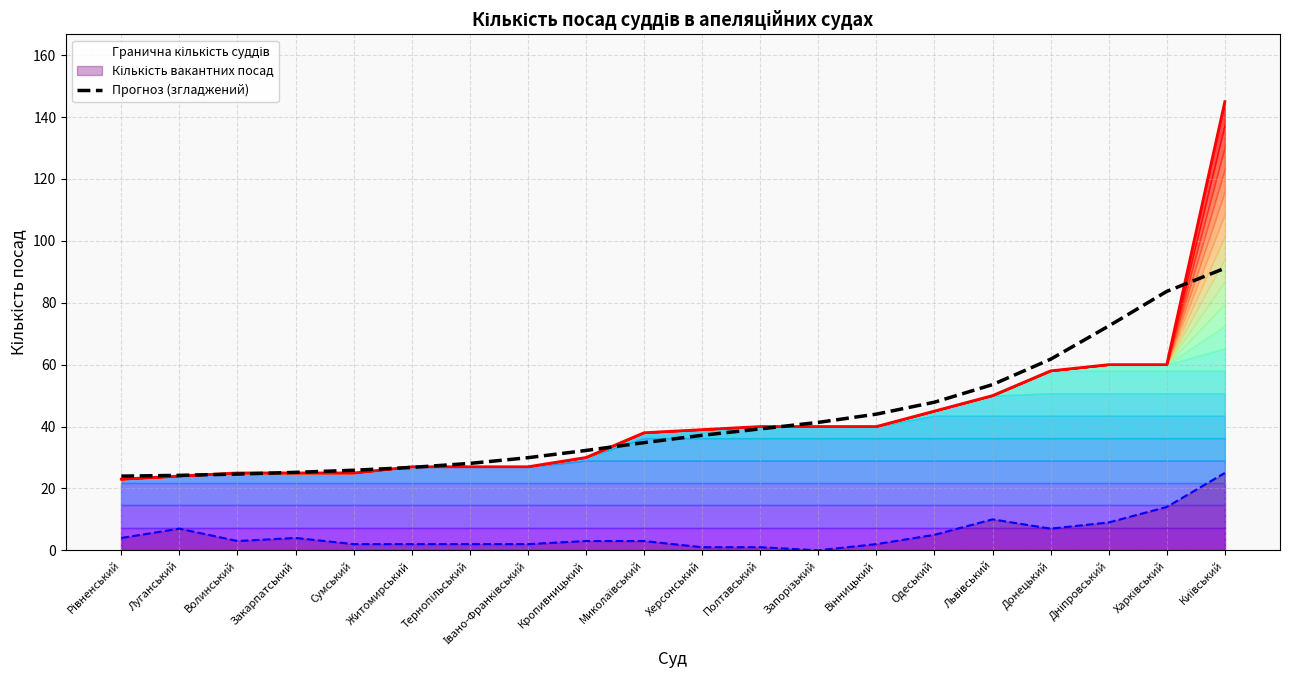

How many lines are shown in the chart?

1